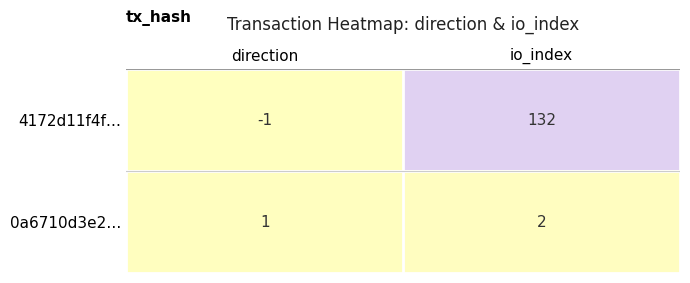

What is the maximum value for 4172d11f4f…?

132